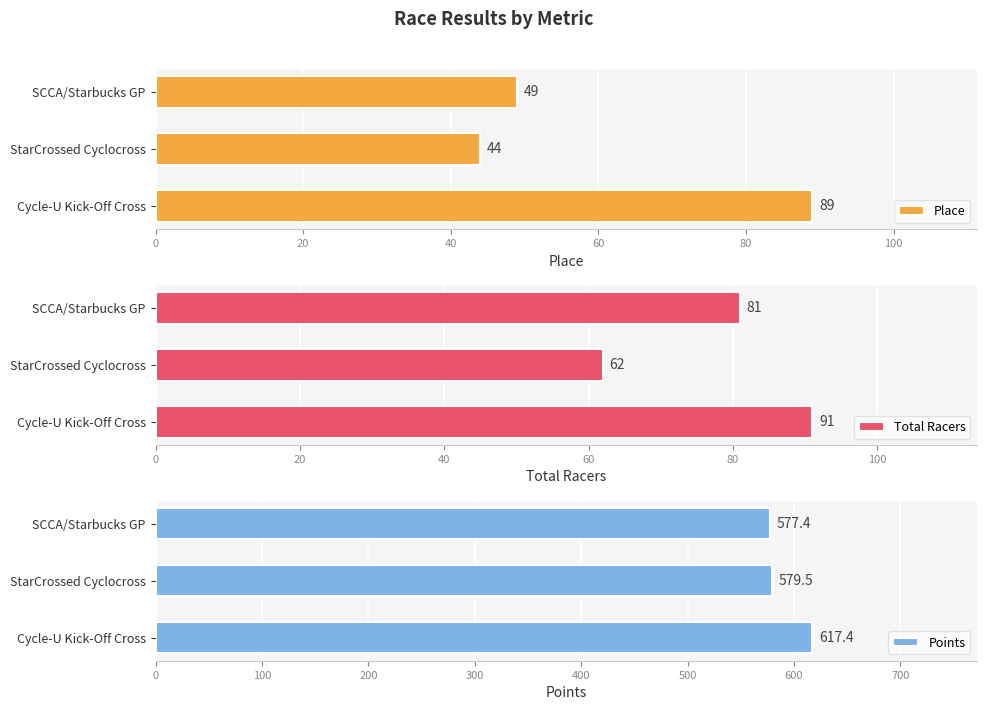

What is the lowest value of the Place series?

44